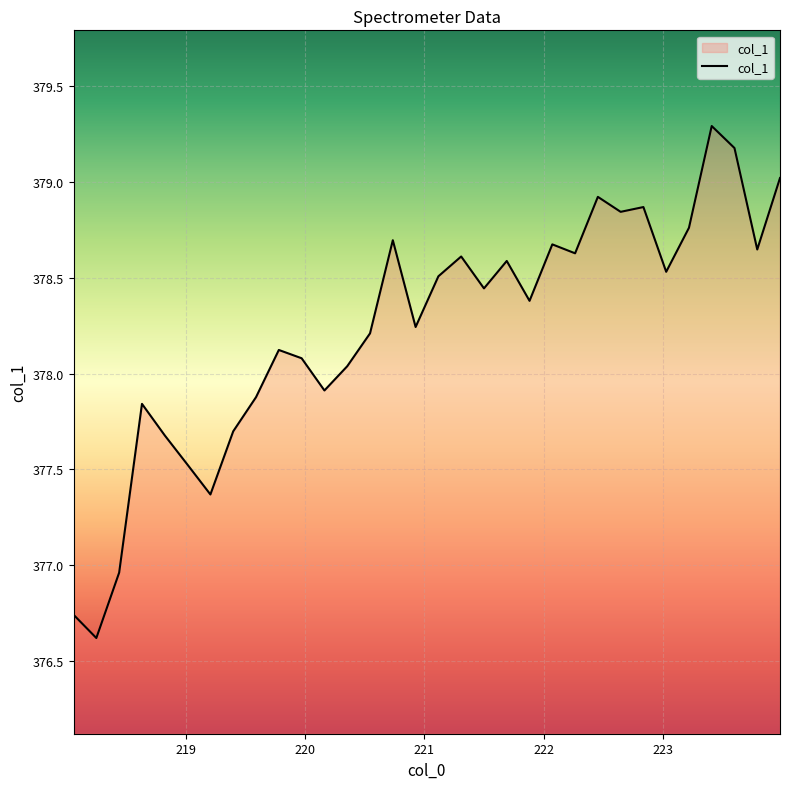

What is the smallest value displayed?

376.6